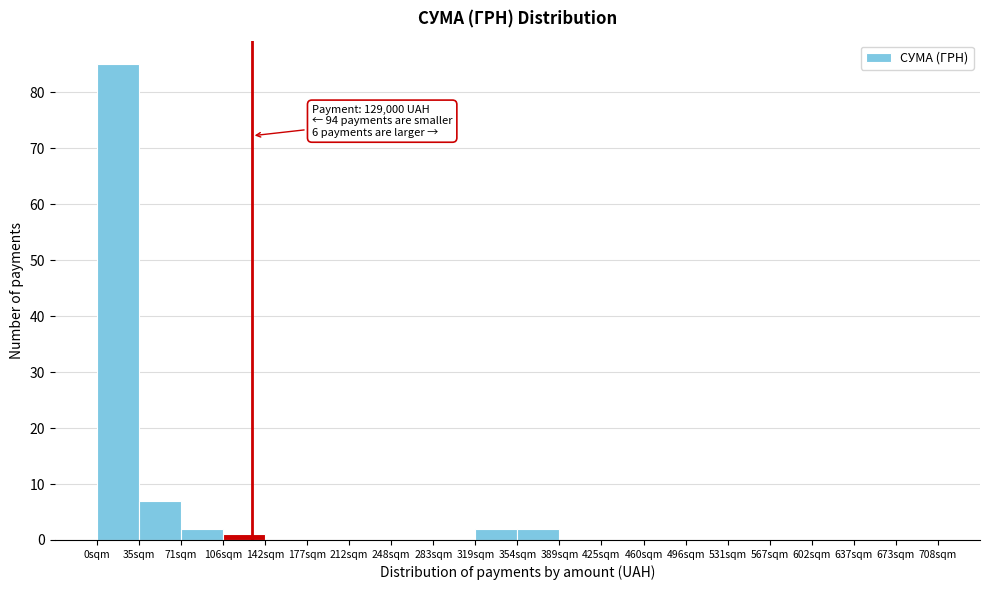

Reading left to right, transcribe all the data shown in this chart.

0sqm=85	35sqm=7	71sqm=2	106sqm=1	142sqm=0	177sqm=0	212sqm=0	248sqm=0	283sqm=0	319sqm=2	354sqm=2	389sqm=0	425sqm=0	460sqm=0	496sqm=0	531sqm=0	567sqm=0	602sqm=0	637sqm=0	673sqm=0